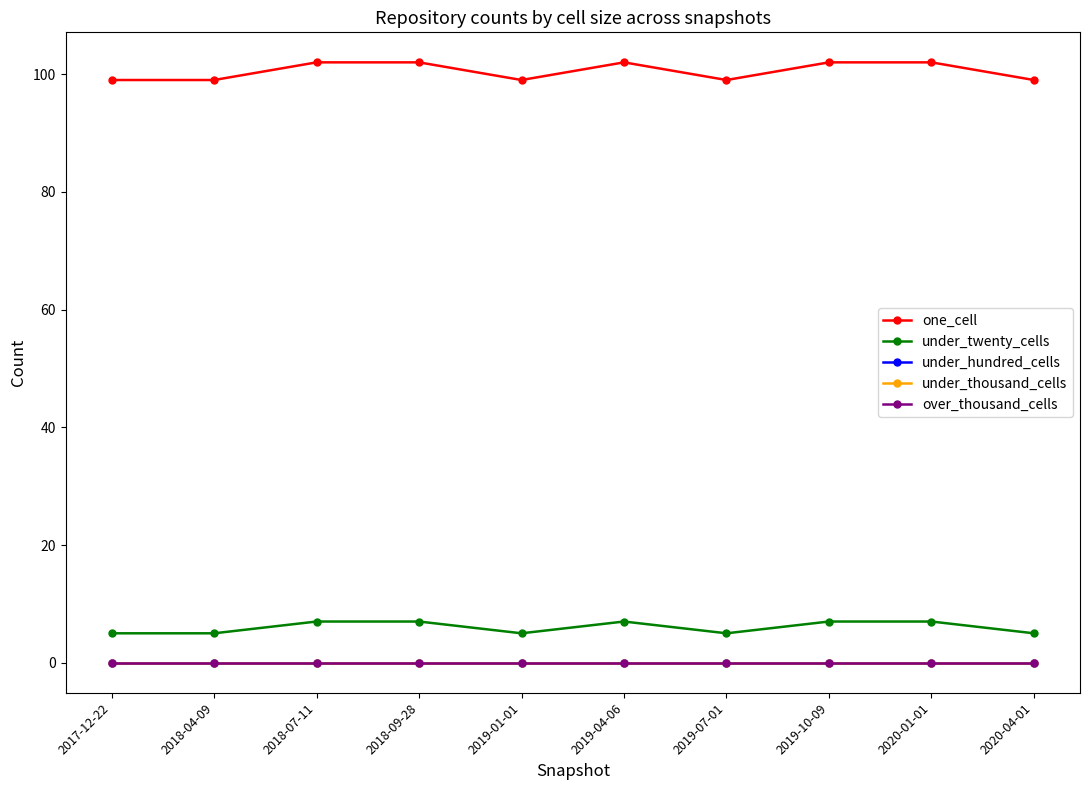

Does the chart have visible grid lines?

No